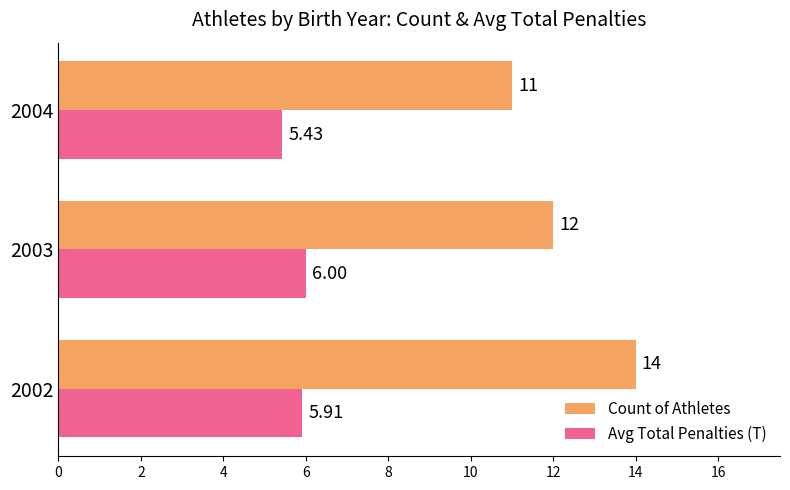

Between 2002 and 2003, which series saw the biggest shift?

Count of Athletes